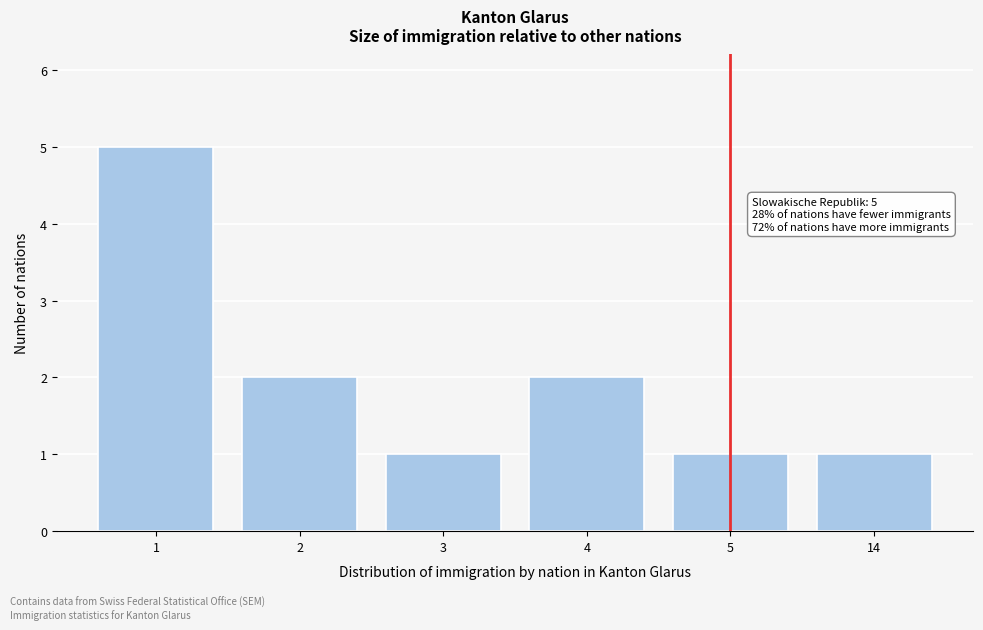

Reading right to left, what are all the values shown in this chart?

1	1	2	1	2	5